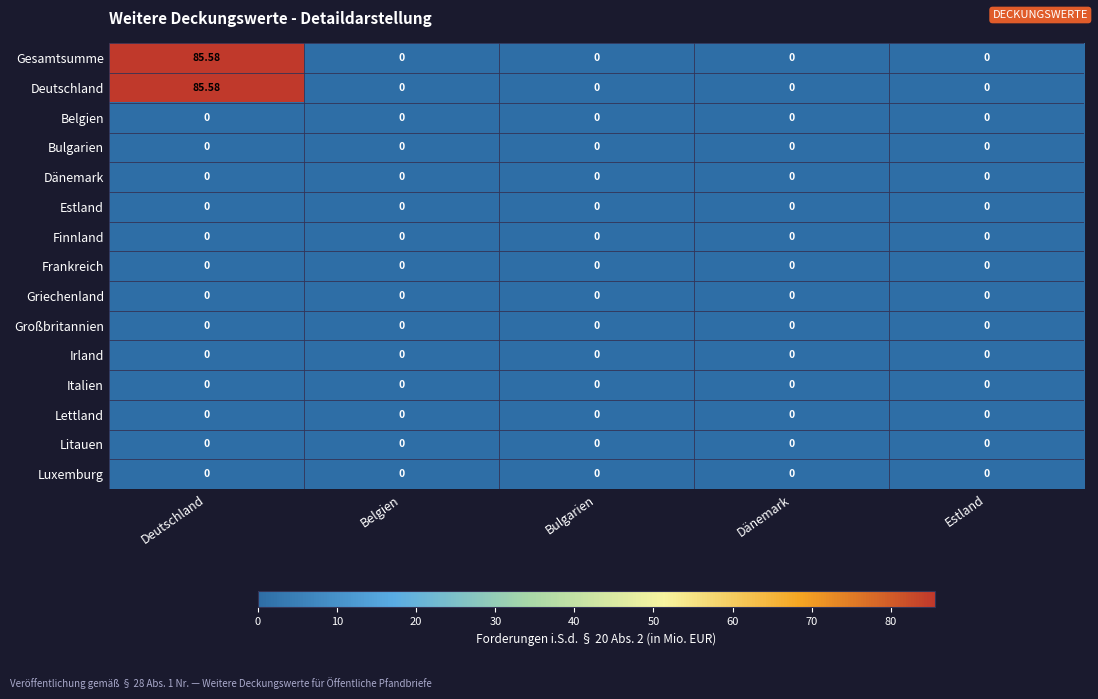

Which category has the highest value across all series?

Deutschland